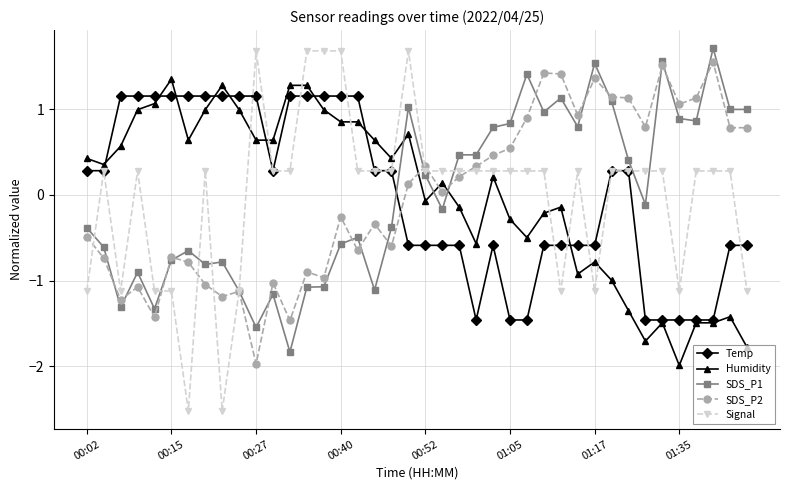

What is the minimum value for SDS_P1?

-1.8